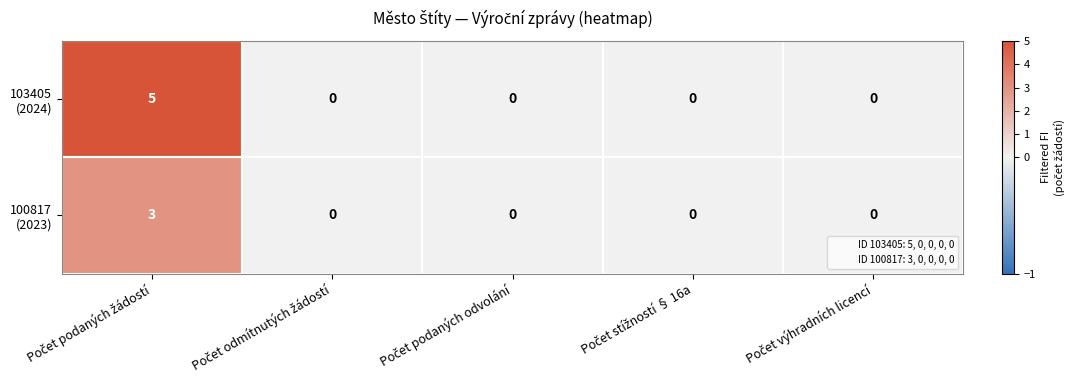

What is the greatest value displayed?

5